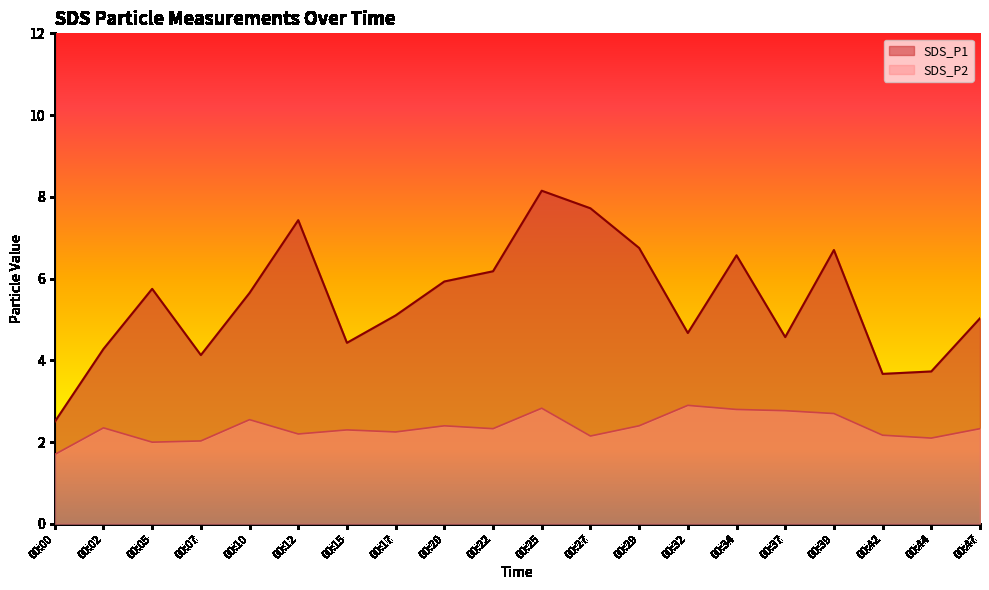

What is the total value across all series at 00:00?

4.2